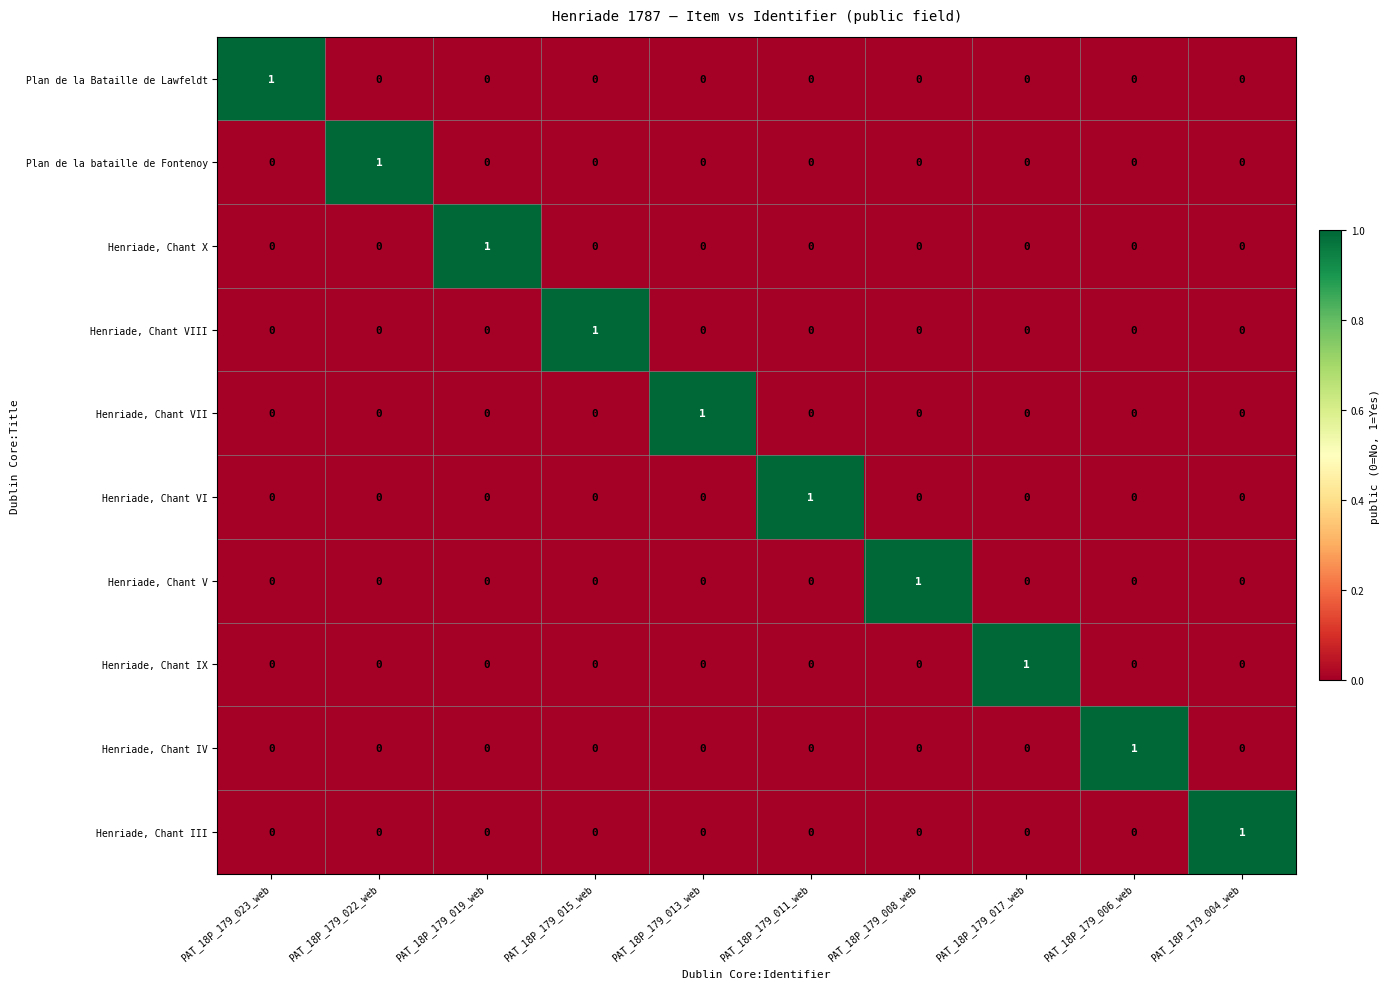

What is the maximum value shown in the chart?

1